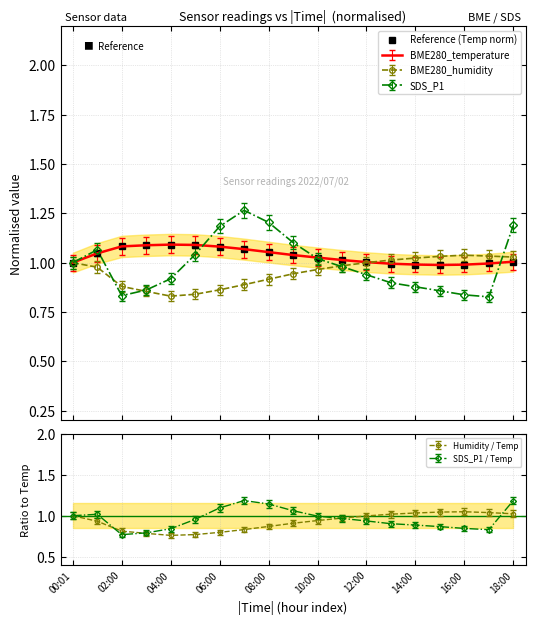

What position from the right is 17?

2